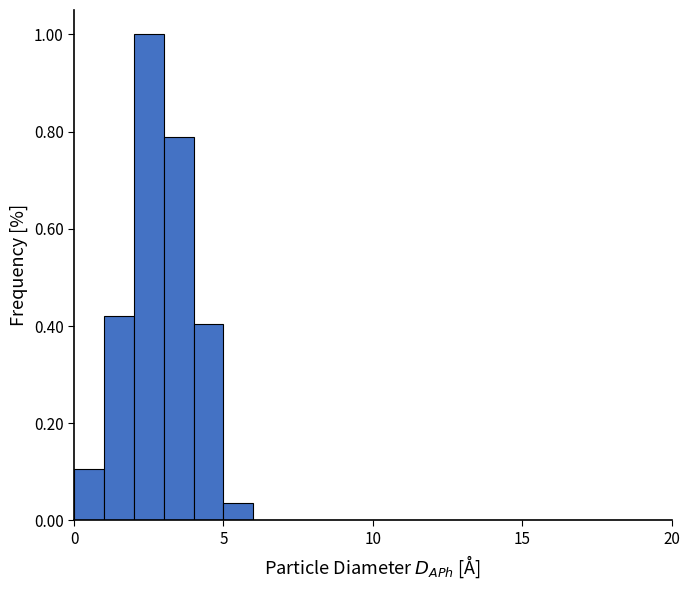

Read against the x-axis, roughly where is the centre of the tallest bar?

2.5